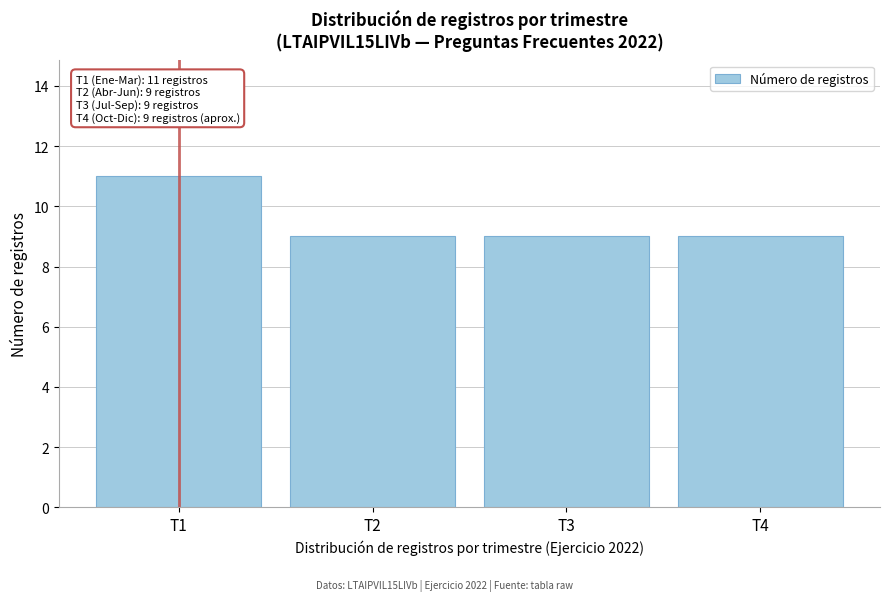

Reading right to left, what are all the values shown in this chart?

9	9	9	11